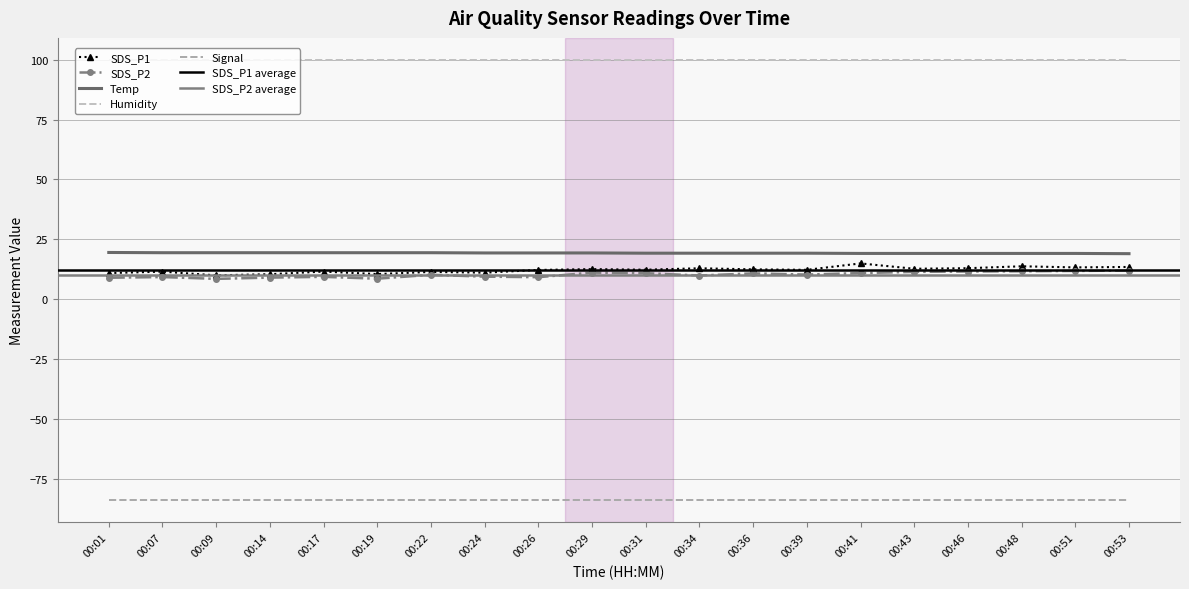

What is the spread (max minus min) of values at 00:24?

9.9